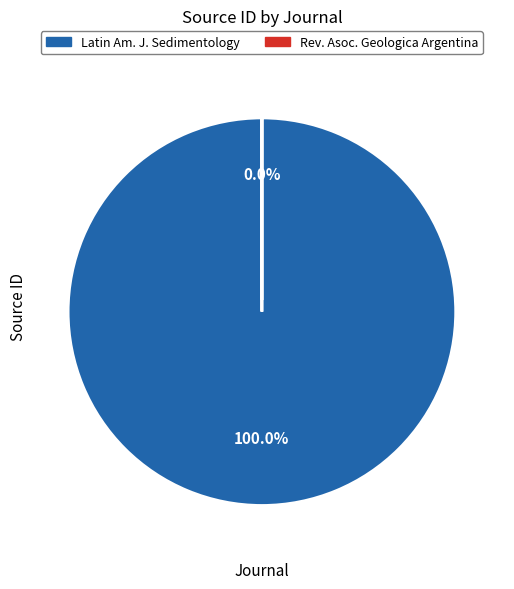

To the nearest percent, what is the difference between the largest and smallest slice percentages?

100%